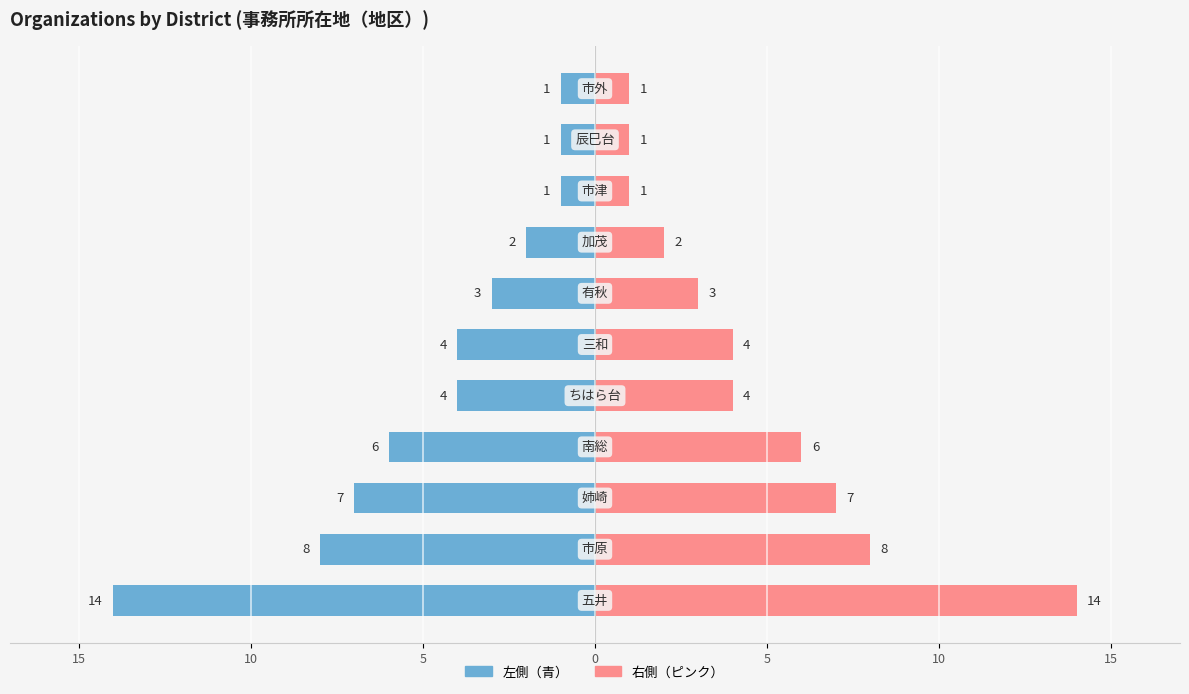

List the series in order of their overall mean, lowest first.

左側（青）, 右側（ピンク）